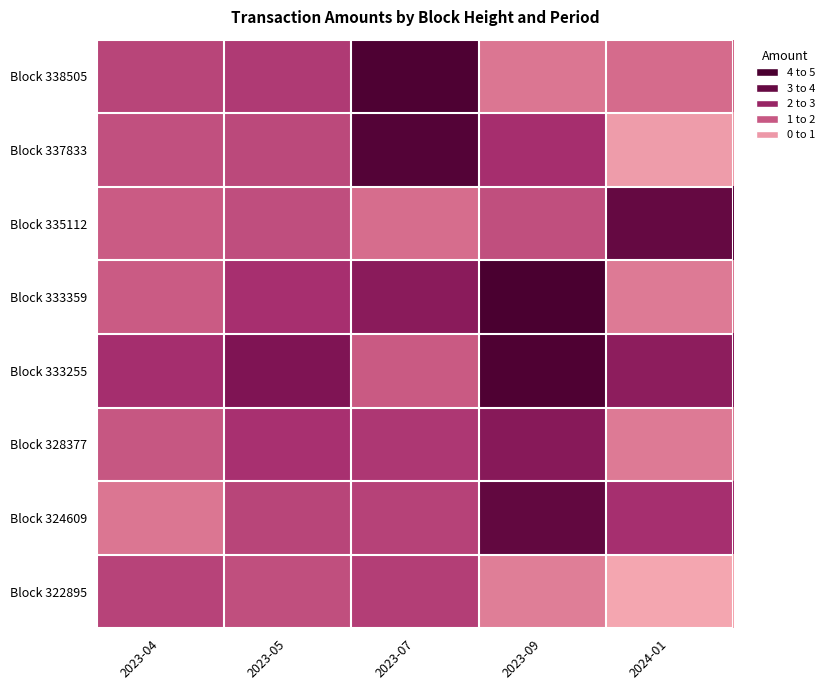

What is the greatest value displayed?

4.0